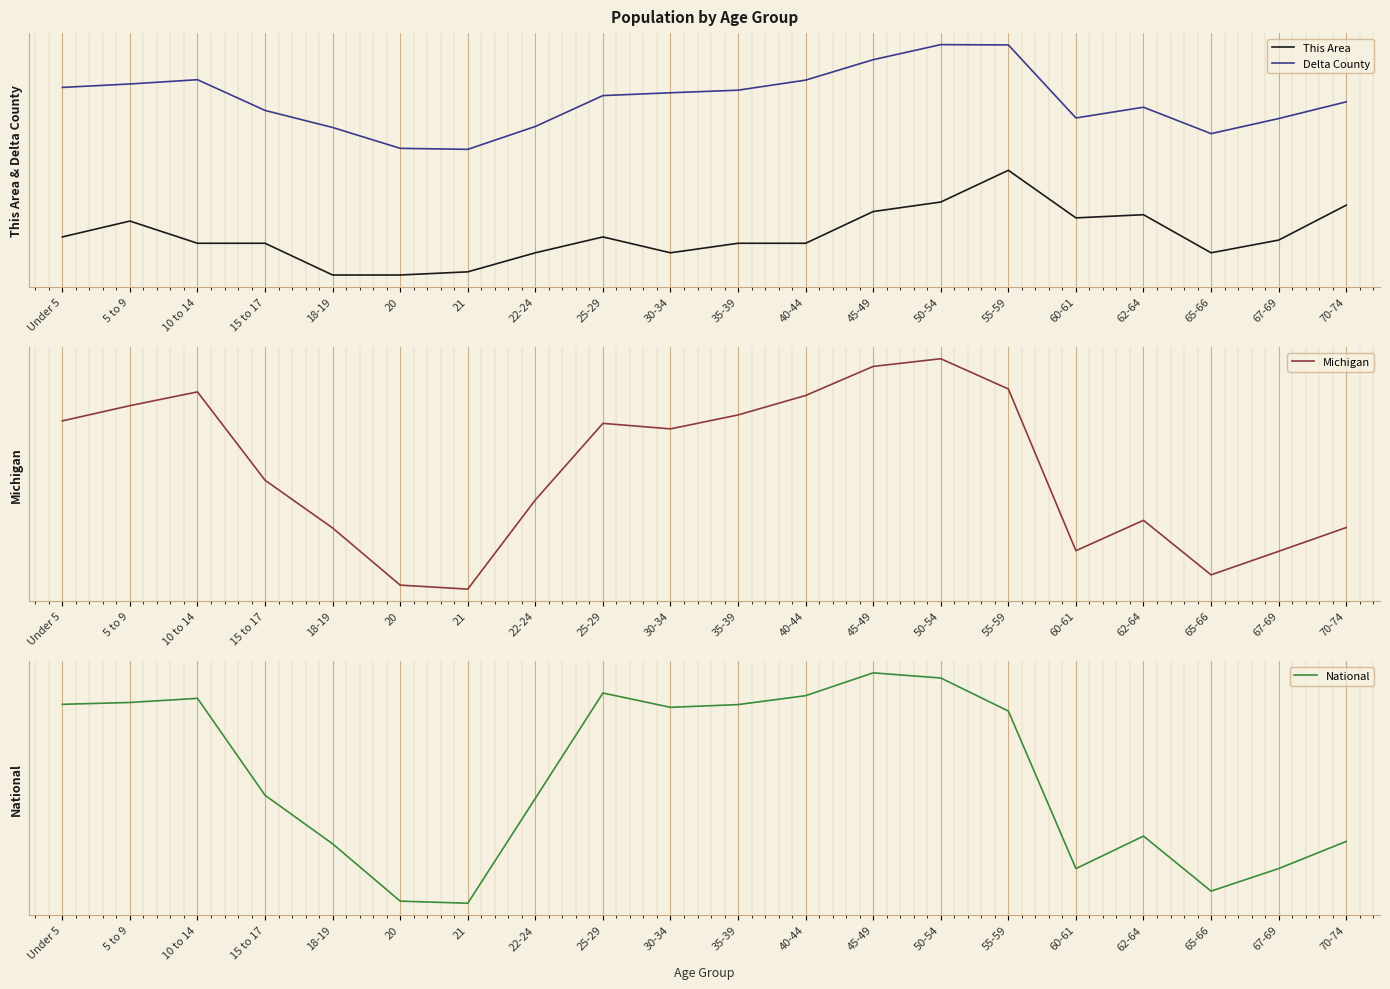

What are all the series names shown in the legend?

This Area, Delta County, Michigan, National